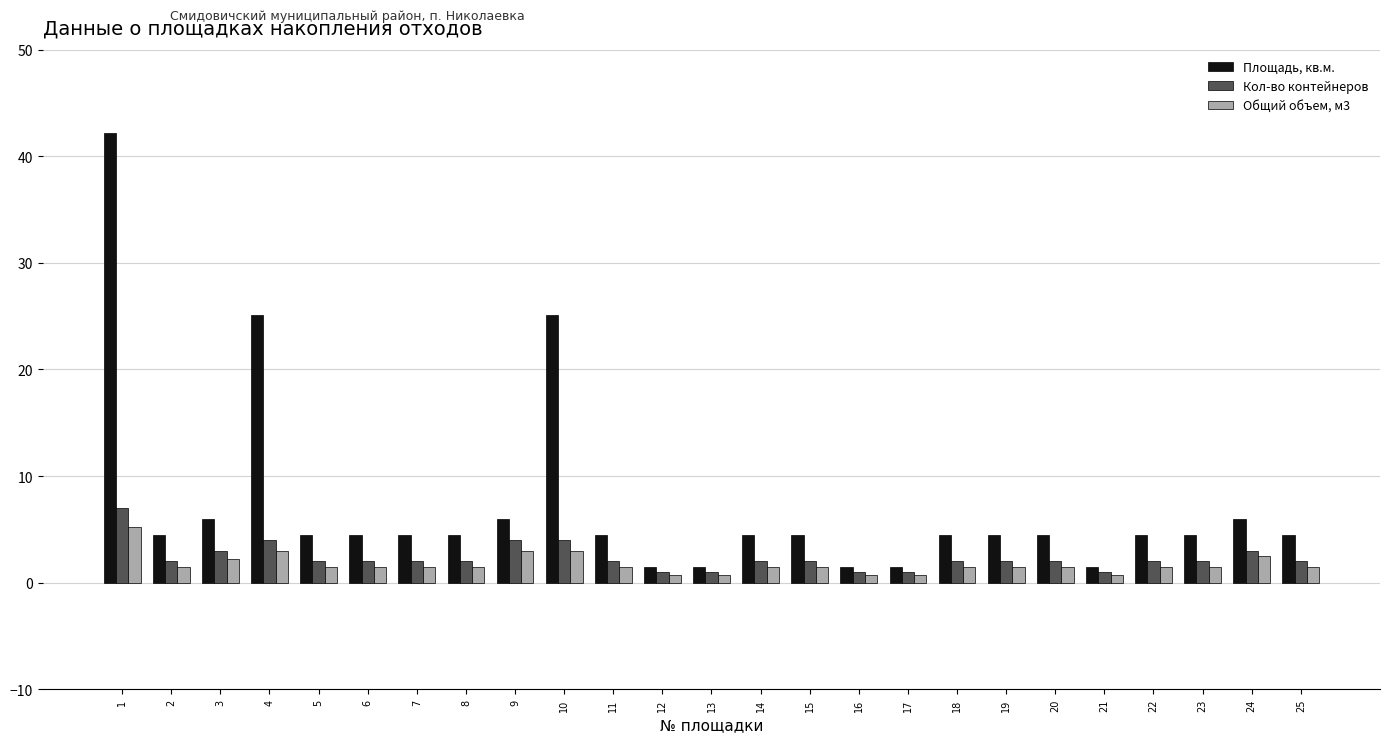

What is the greatest value displayed?

42.2